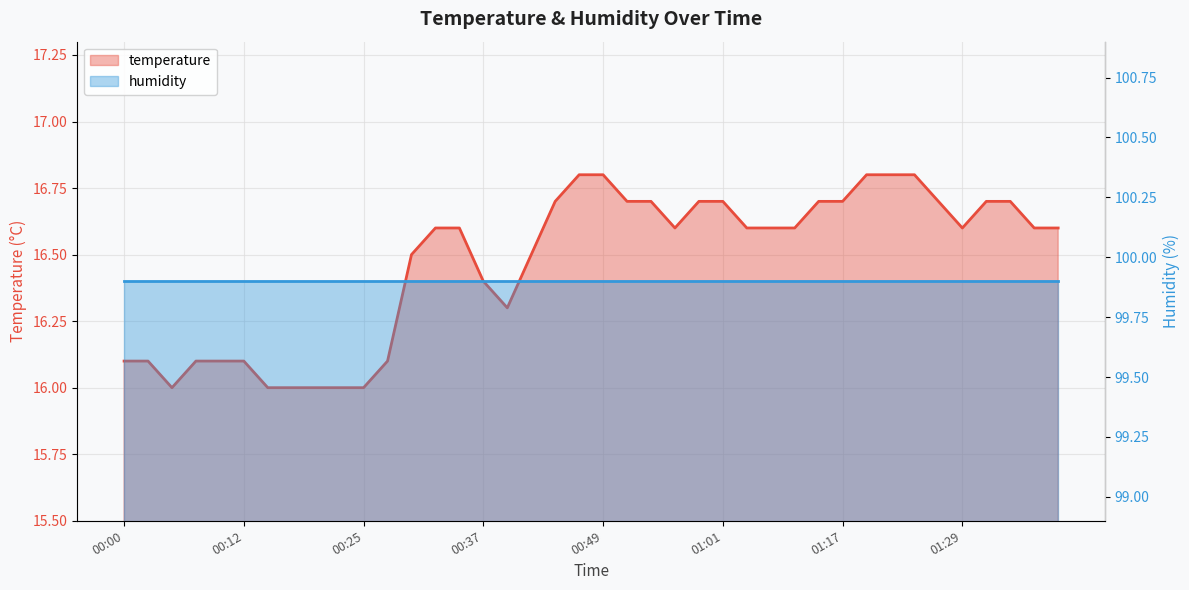

What is the value of the humidity point at the 29th from the left?

99.9